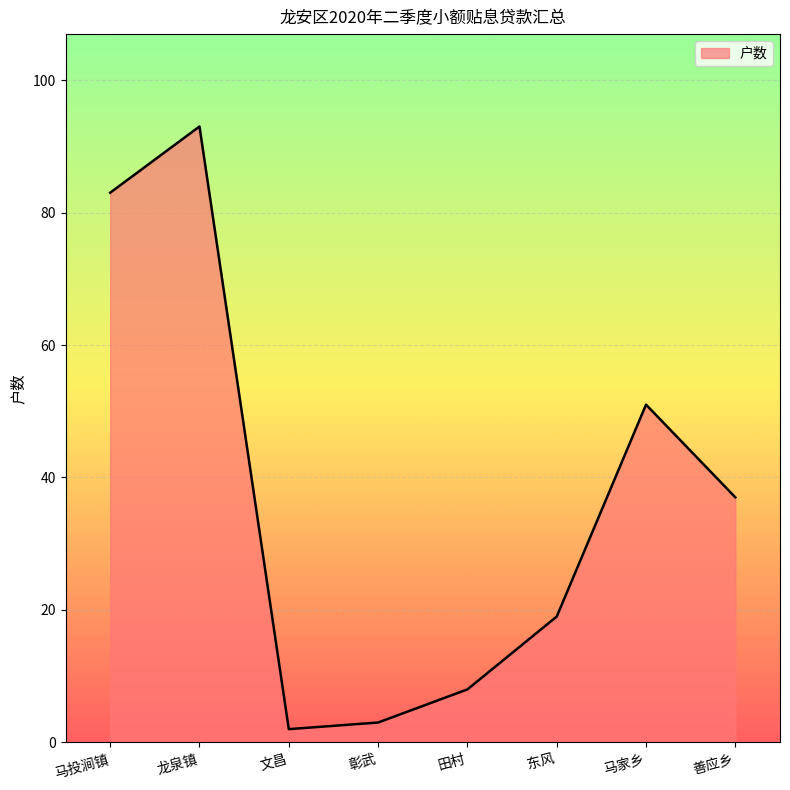

How many values are below 37?

4